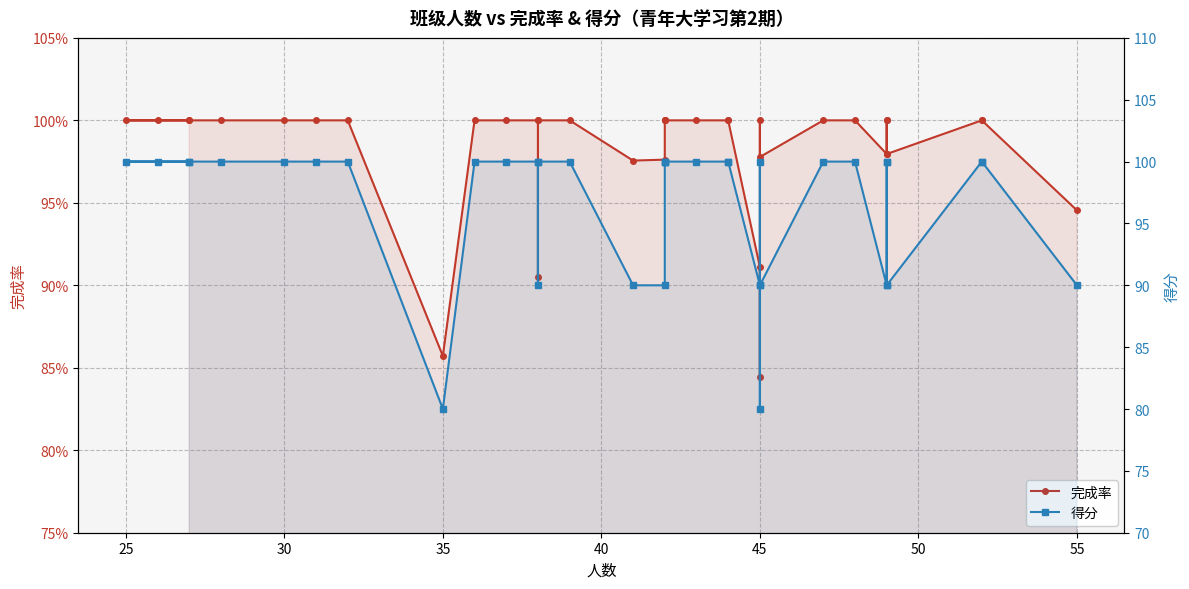

What is the lowest value of the 完成率 series?

0.8